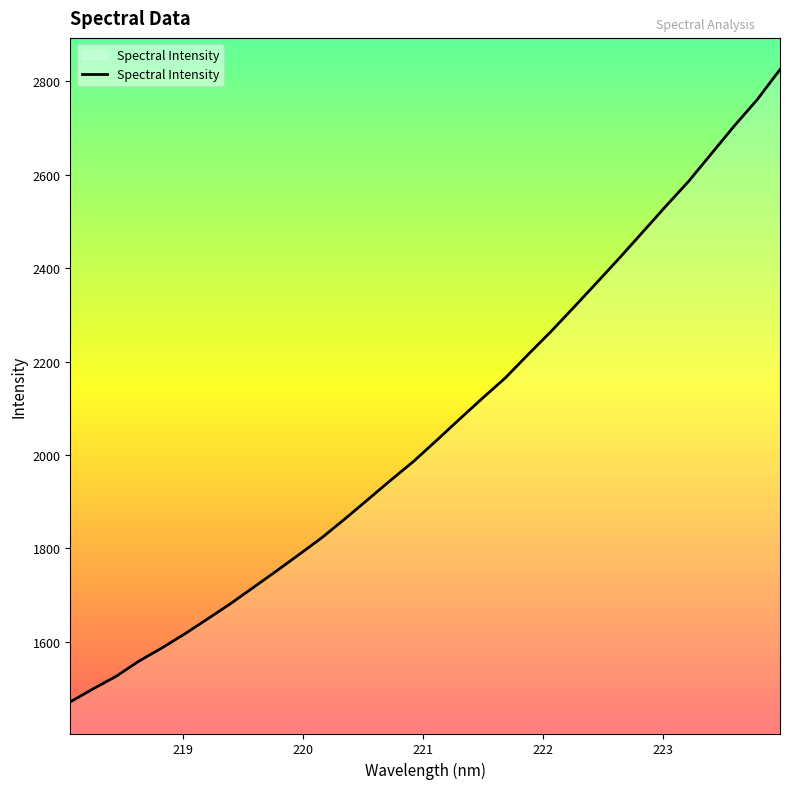

What is the smallest value displayed?

1471.2